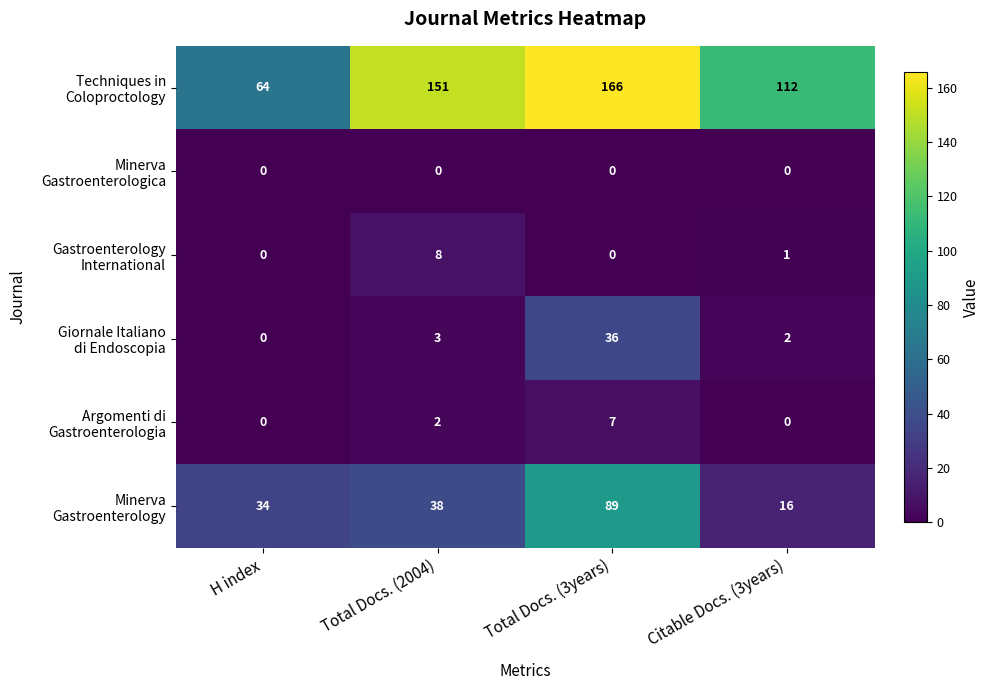

What is the maximum value shown in the chart?

166